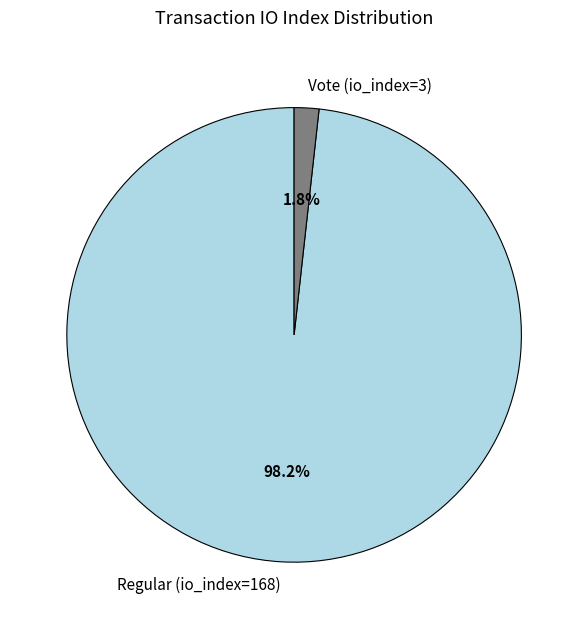

What percentage is NOT represented by Regular (io_index=168)?

1.8%